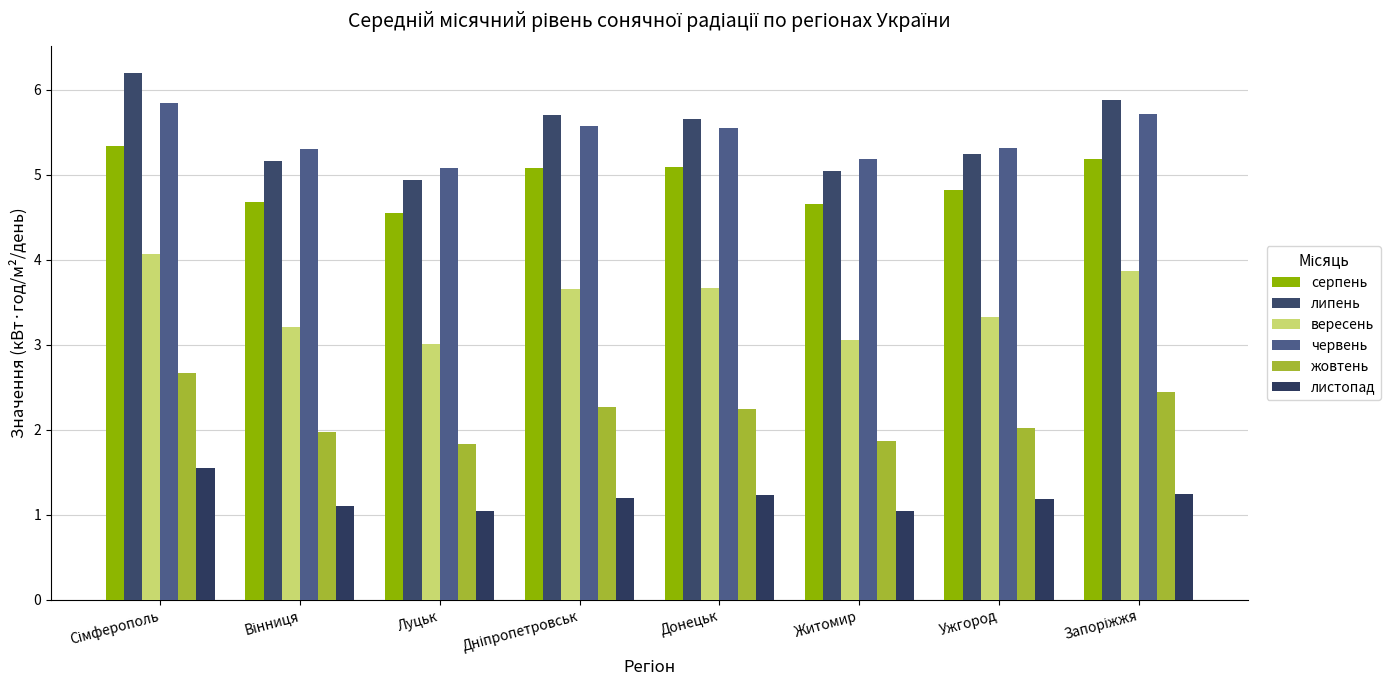

What is the difference between the липень values at Житомир and Донецьк?

0.6